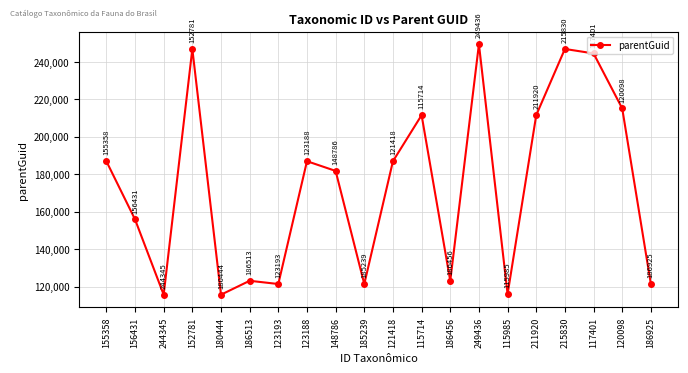

What is the label of the 11th point from the right?

185239